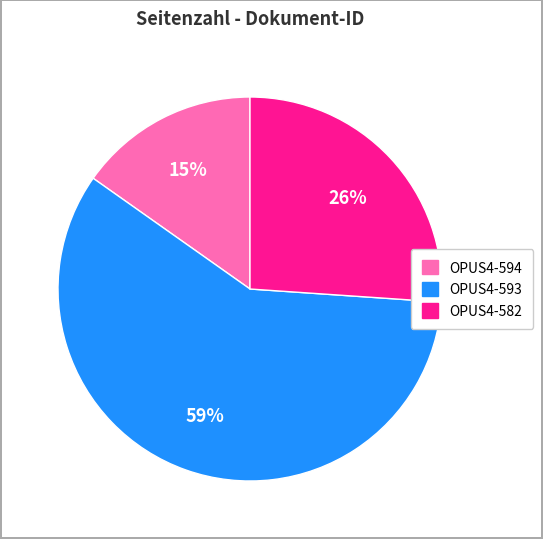

Which slice is the smallest?

OPUS4-594